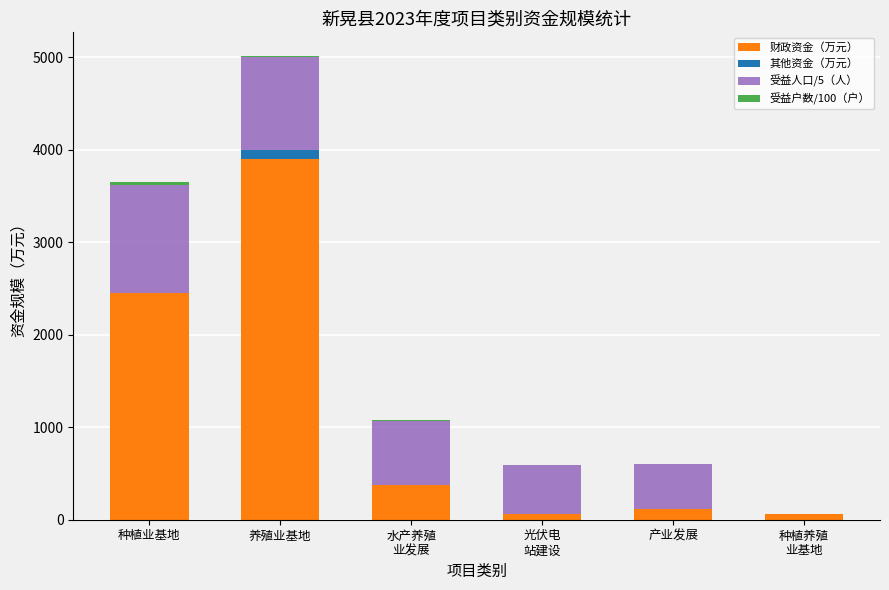

What is the highest value of the 财政资金（万元） series?

3900.0